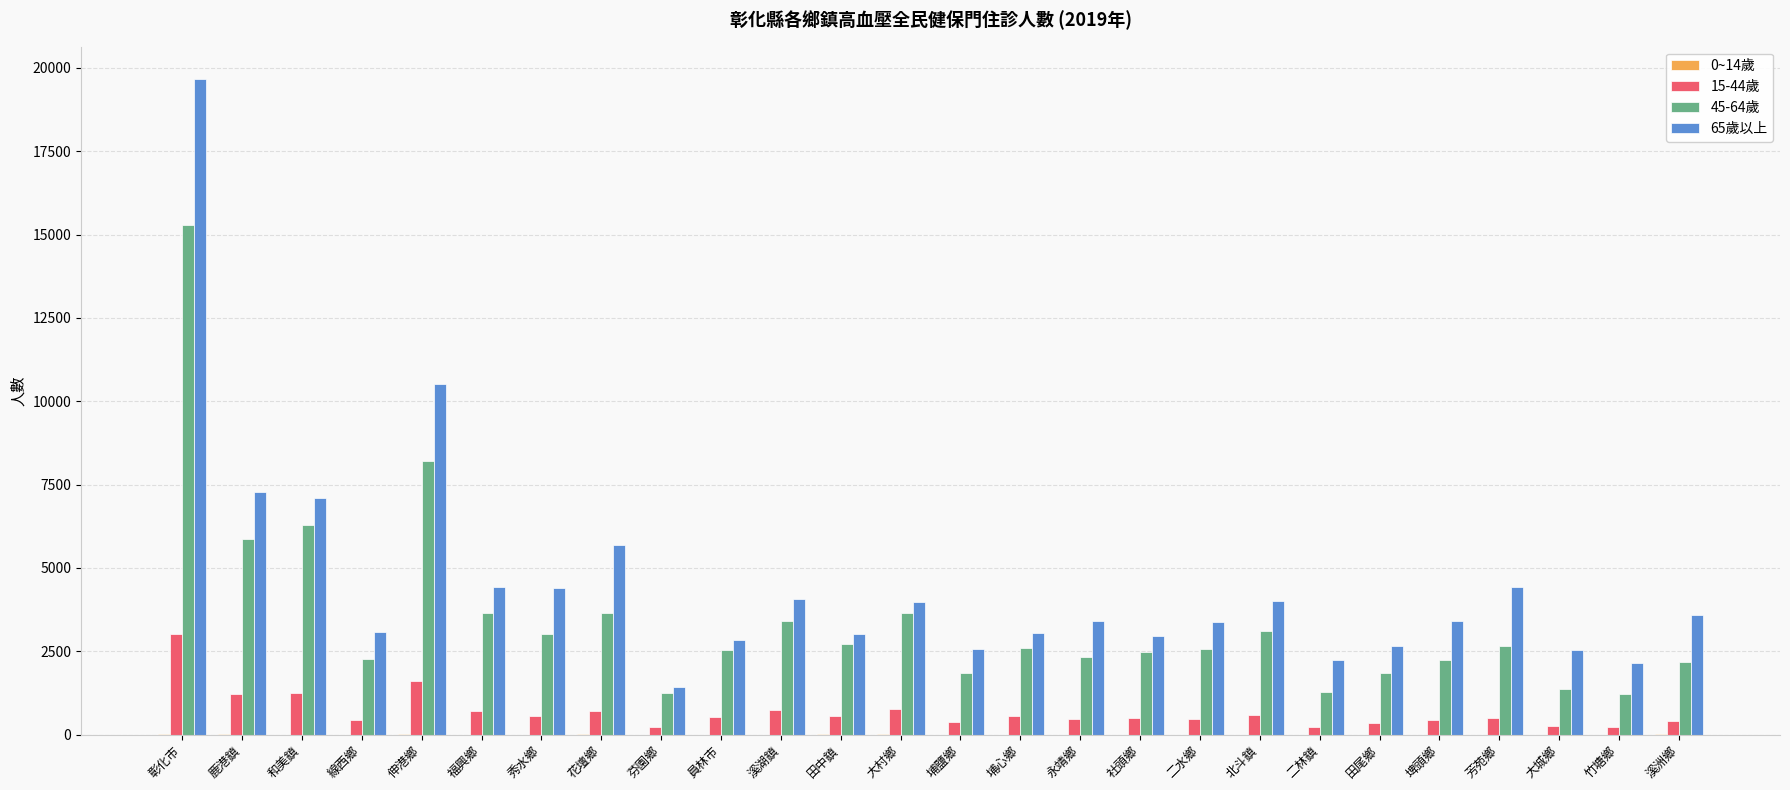

At which category does the chart reach its peak across all series?

彰化市